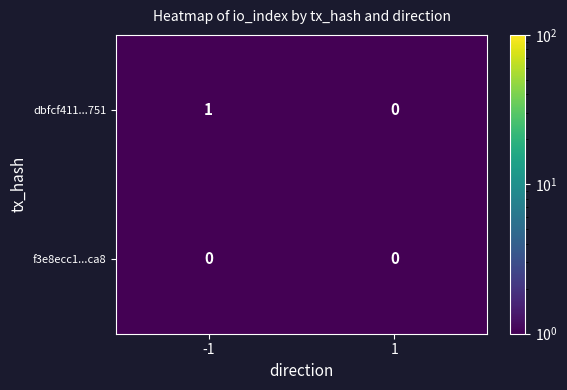

The f3e8ecc1...ca8 series shows 0 at 1. True or false?

True